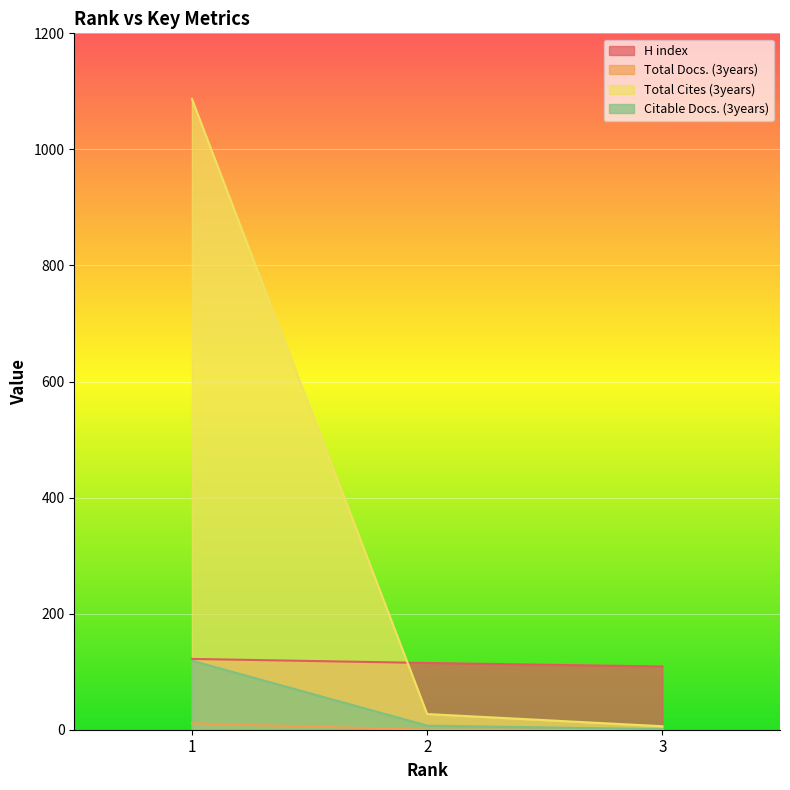

Which has a higher value, 1 or 3?

1